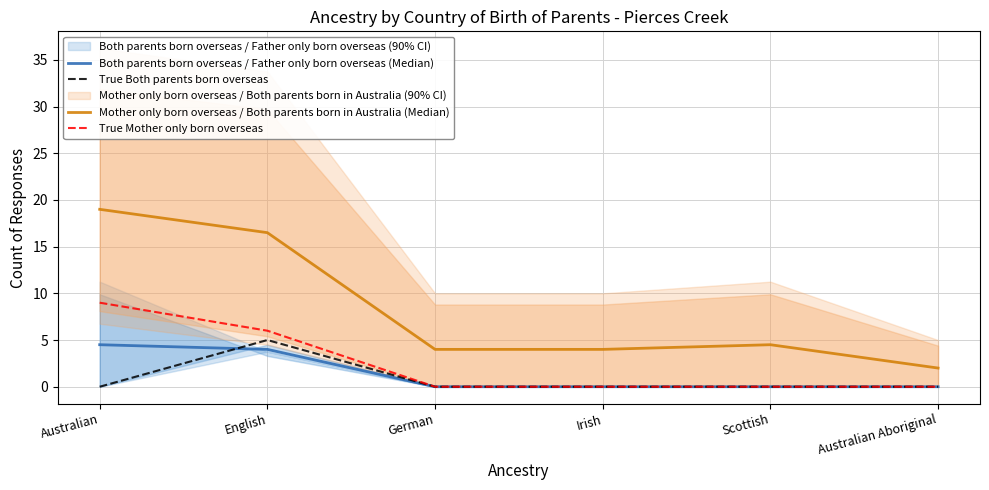

What is the total value across all series at Scottish?

4.5